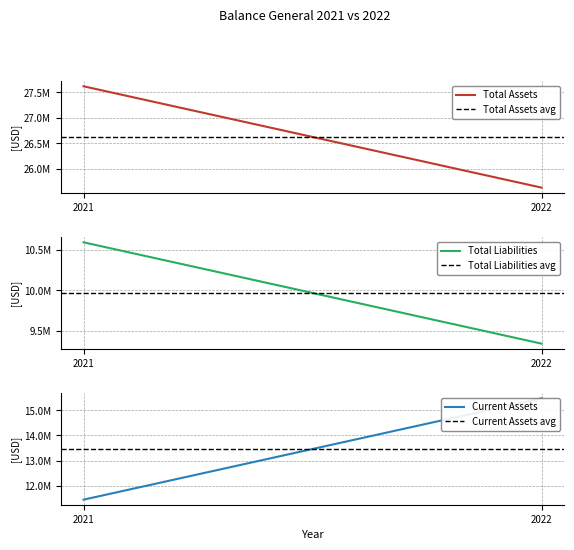

What is the difference between the maximum and minimum values in the Total Assets series?

1985086.0